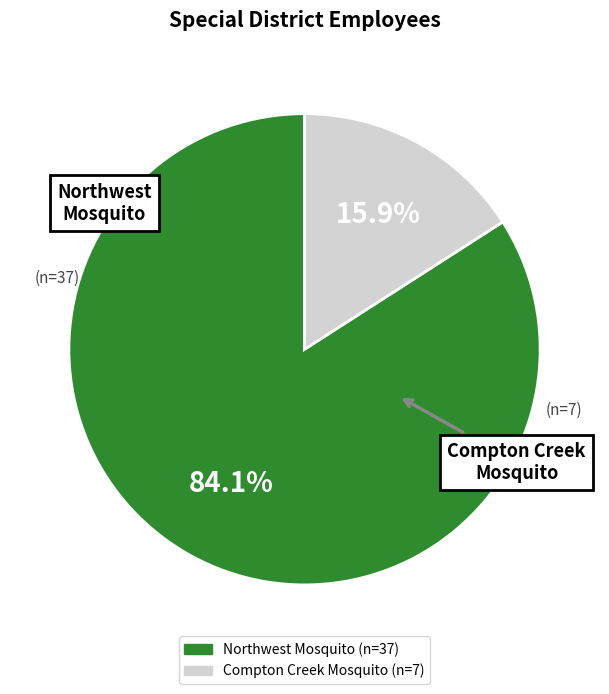

Is there any slice that represents more than half of the pie?

Yes